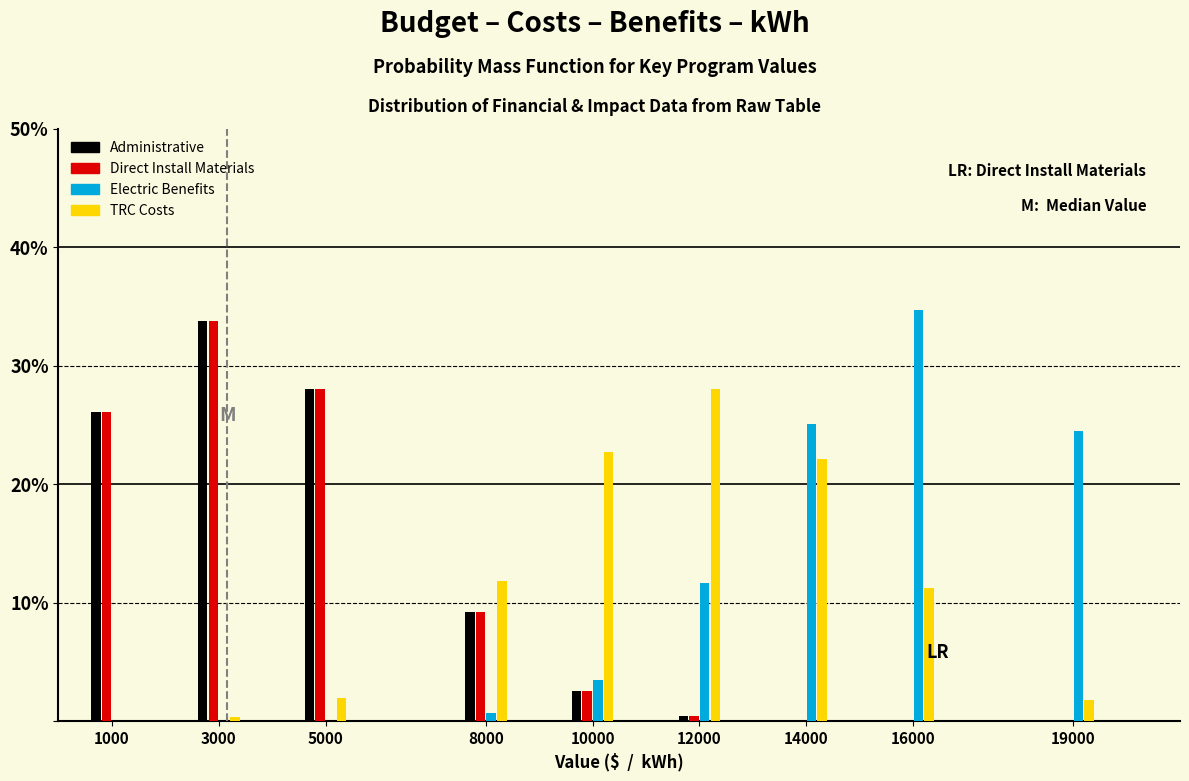

Is the value of TRC Costs at 1000 greater than the value of Administrative at 5000?

No